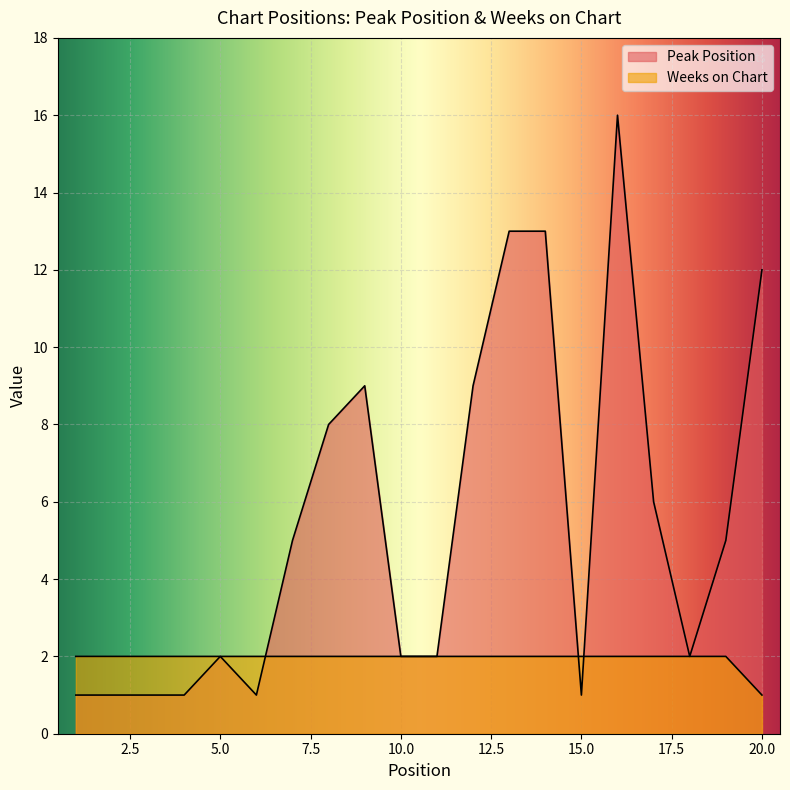

Which series changed the most between 8 and 13?

Peak Position